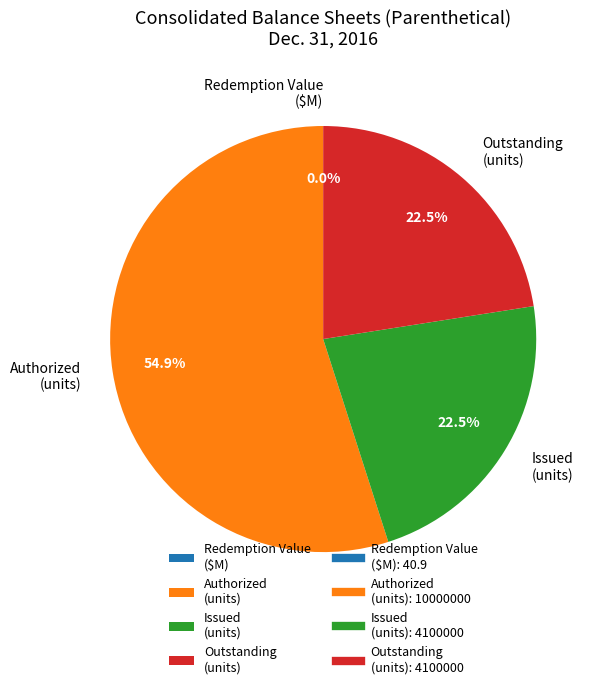

What is the largest slice in the pie chart?

Authorized (units)